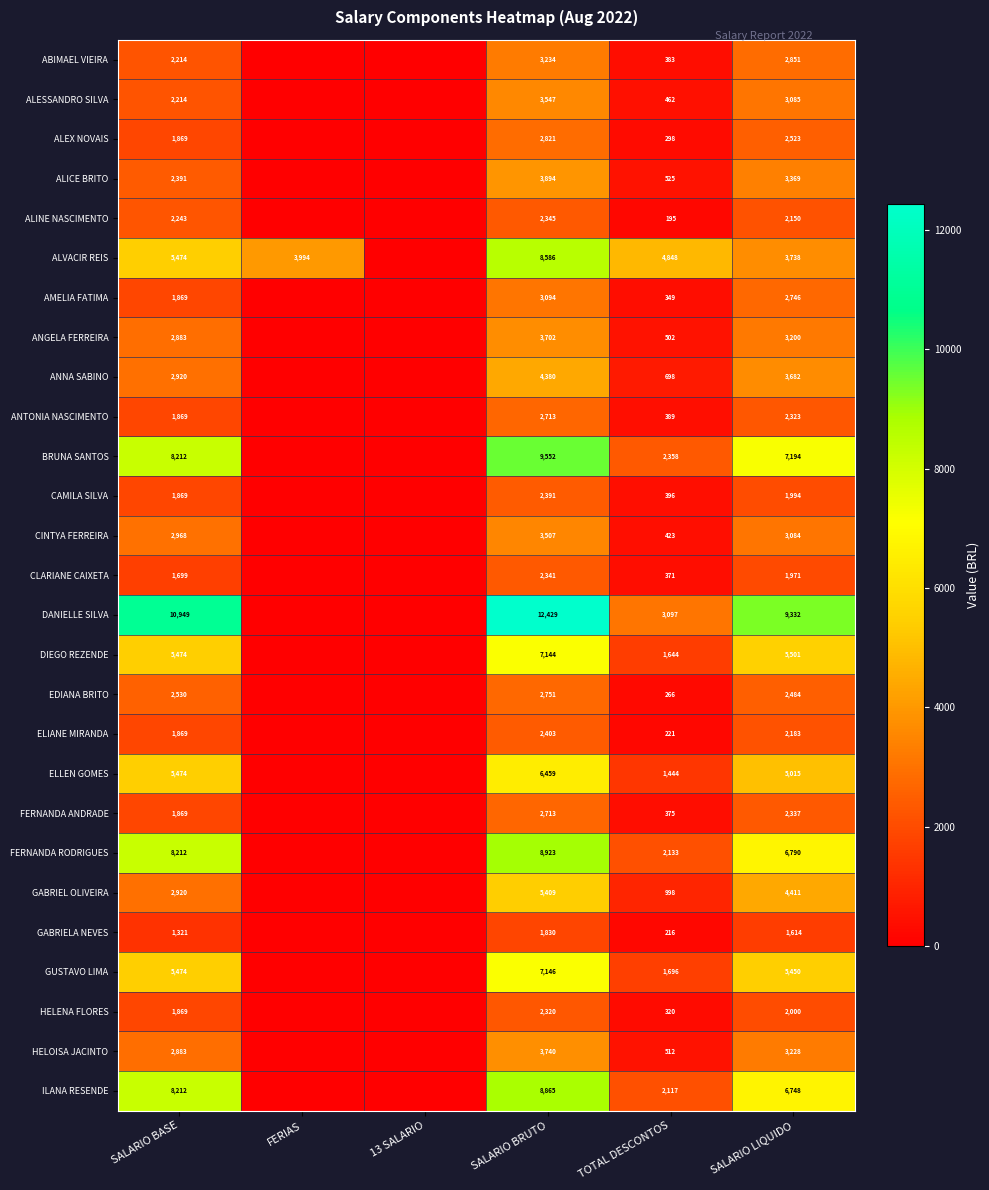

Rank the series at TOTAL DESCONTOS from highest to lowest value.

ALVACIR REIS, DANIELLE SILVA, BRUNA SANTOS, FERNANDA RODRIGUES, ILANA RESENDE, GUSTAVO LIMA, DIEGO REZENDE, ELLEN GOMES, GABRIEL OLIVEIRA, ANNA SABINO, ALICE BRITO, HELOISA JACINTO, ANGELA FERREIRA, ALESSANDRO SILVA, CINTYA FERREIRA, CAMILA SILVA, ANTONIA NASCIMENTO, ABIMAEL VIEIRA, FERNANDA ANDRADE, CLARIANE CAIXETA, AMELIA FATIMA, HELENA FLORES, ALEX NOVAIS, EDIANA BRITO, ELIANE MIRANDA, GABRIELA NEVES, ALINE NASCIMENTO